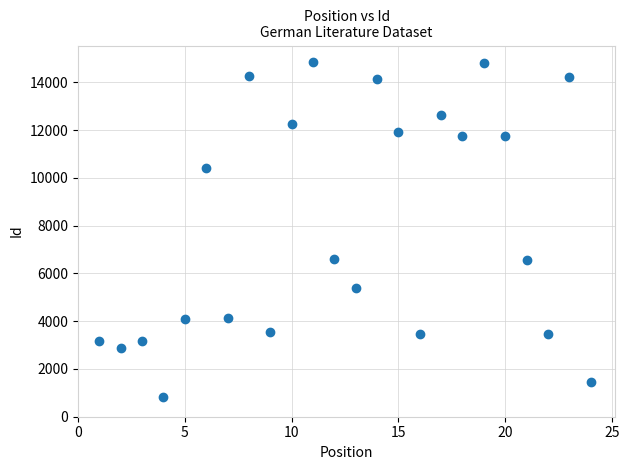

What is the range of X values (max minus min)?

23